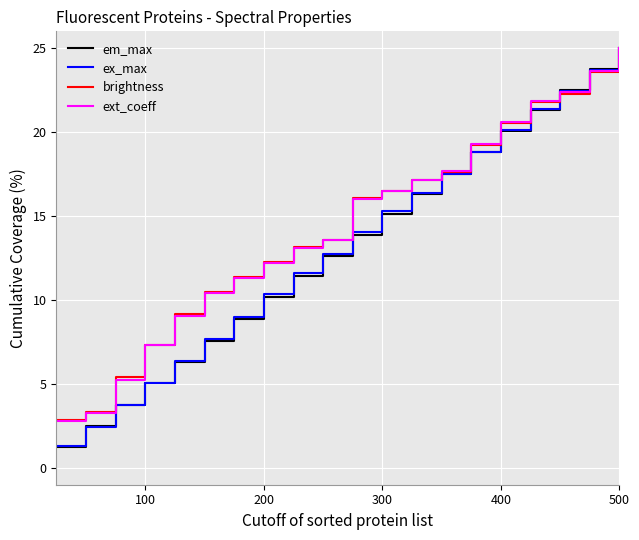

What is the minimum value for em_max?

1.3